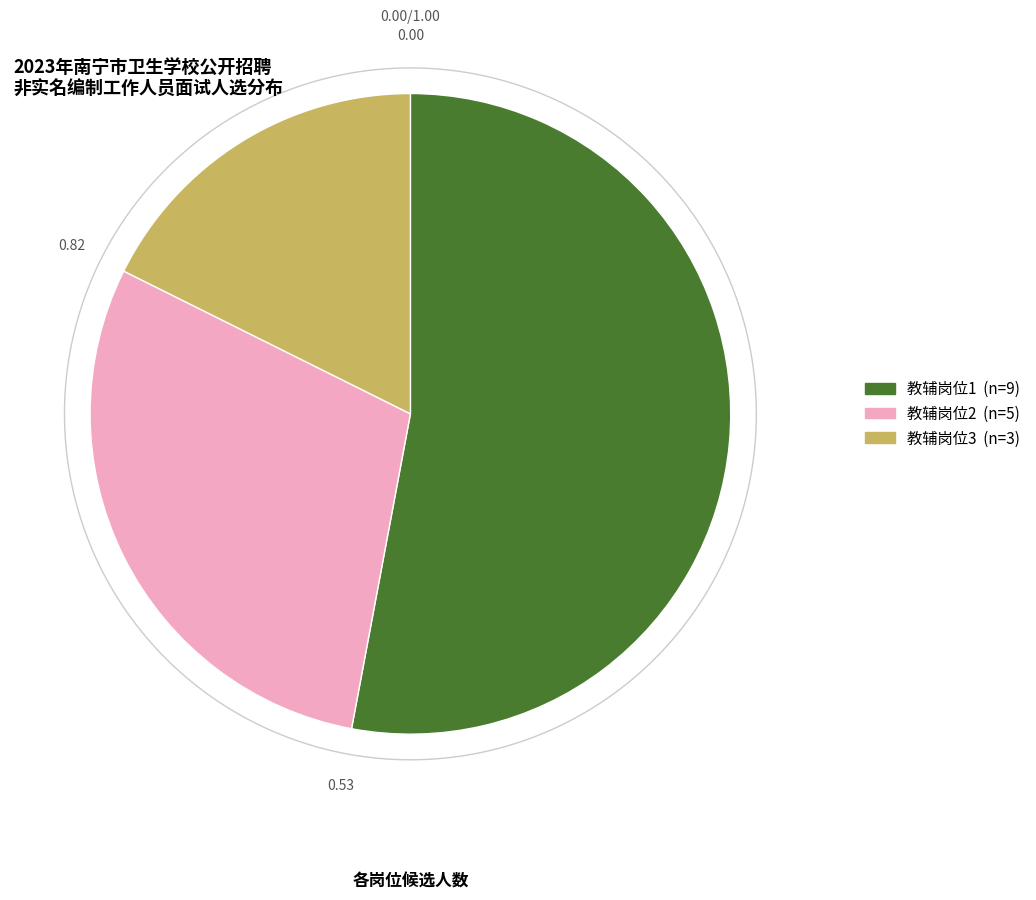

What is the change in value from 教辅岗位2 to 教辅岗位3?

-2